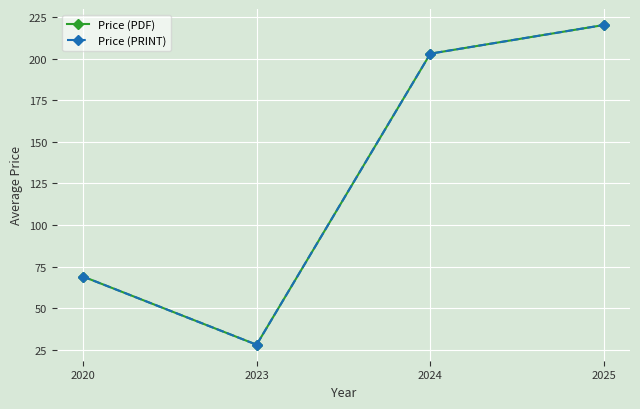

Does the chart have visible grid lines?

Yes